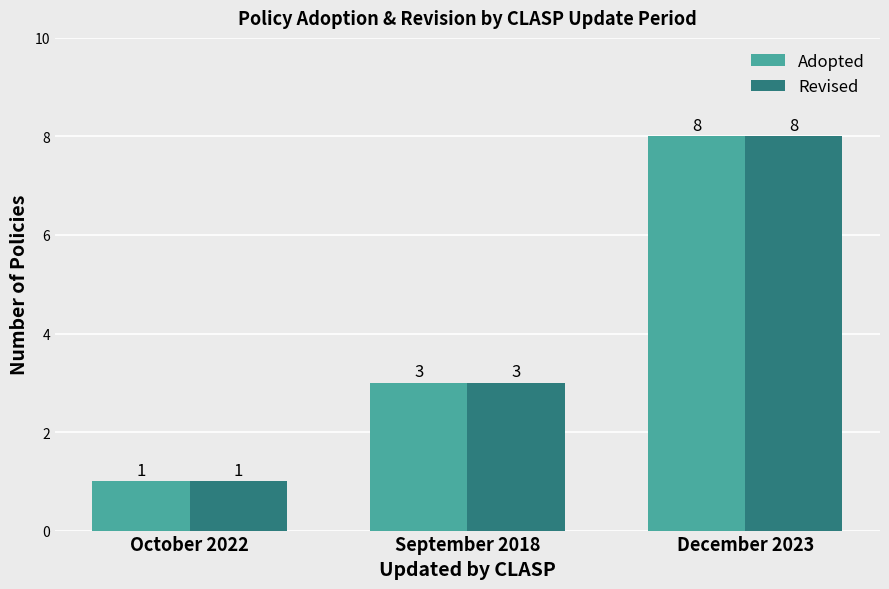

What position from the right is December 2023?

1